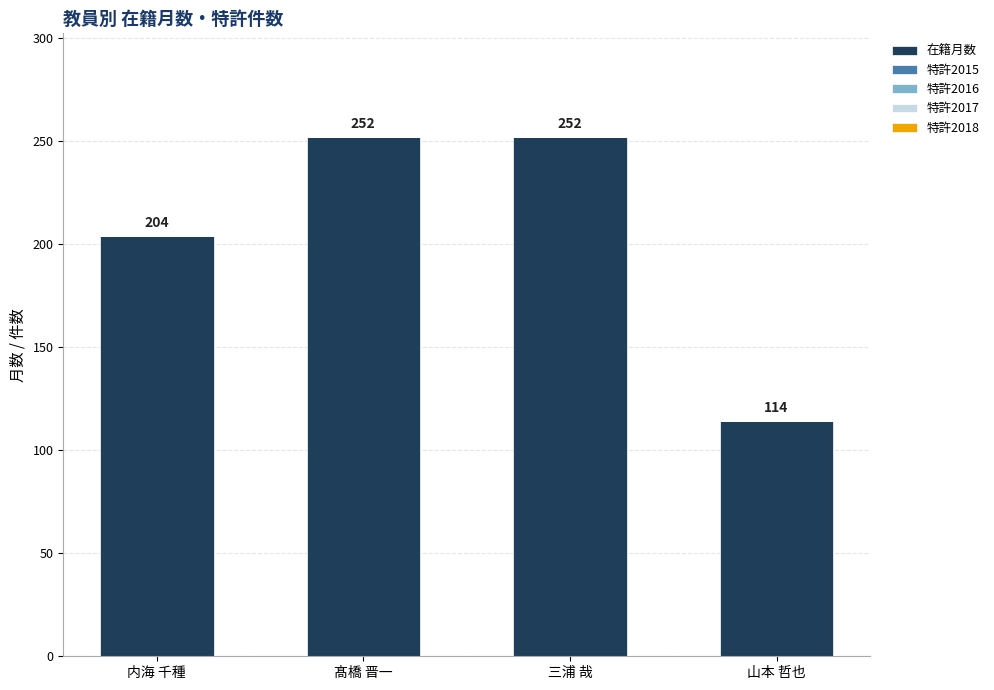

Reading right to left, what are all the values shown in this chart?

山本 哲也=114	三浦 哉=252	髙橋 晋一=252	内海 千種=204